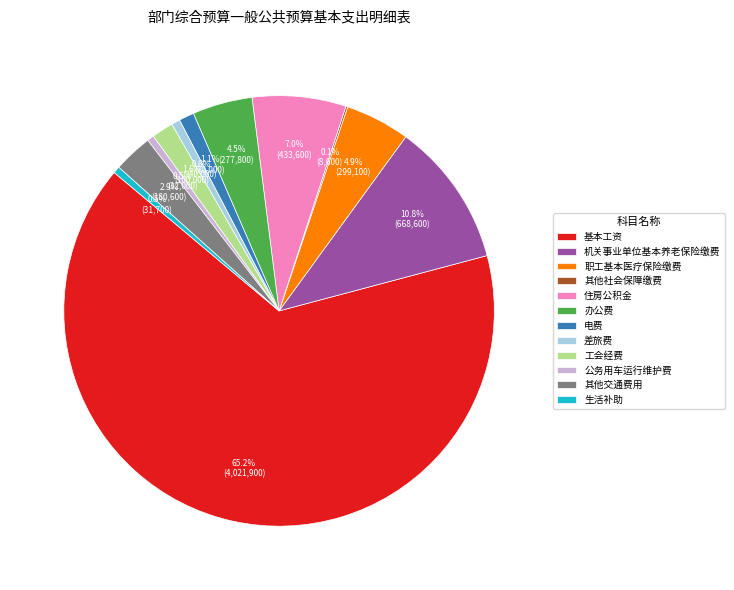

Does any single category account for the majority?

Yes